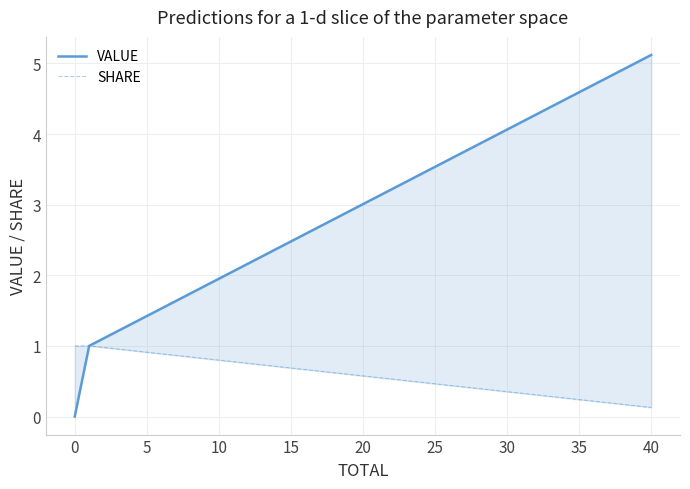

Is it true that VALUE equals -2.4 at 0?

False